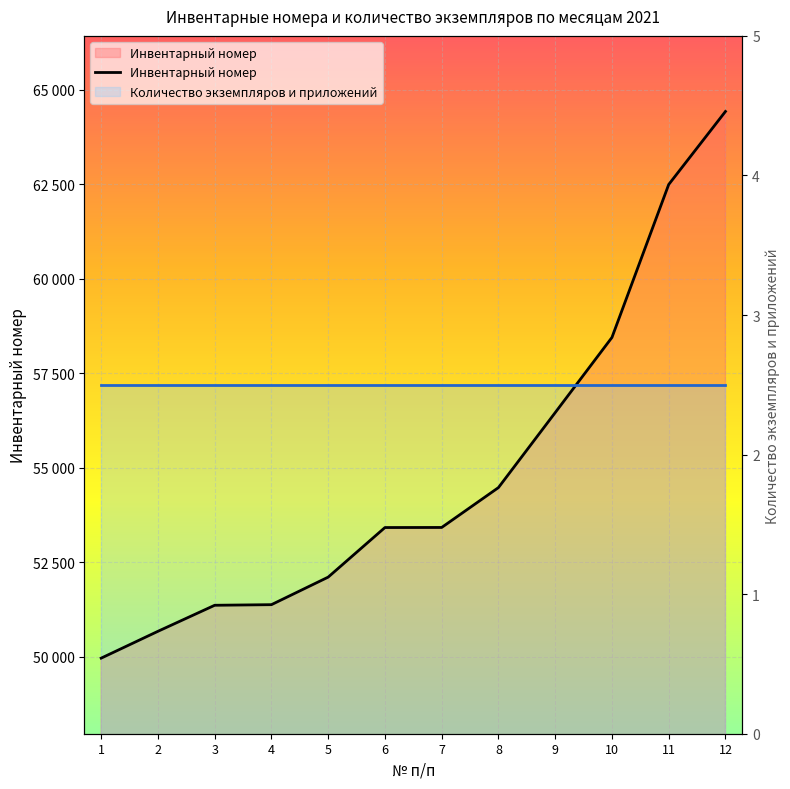

Which category has the lowest value across all series?

1